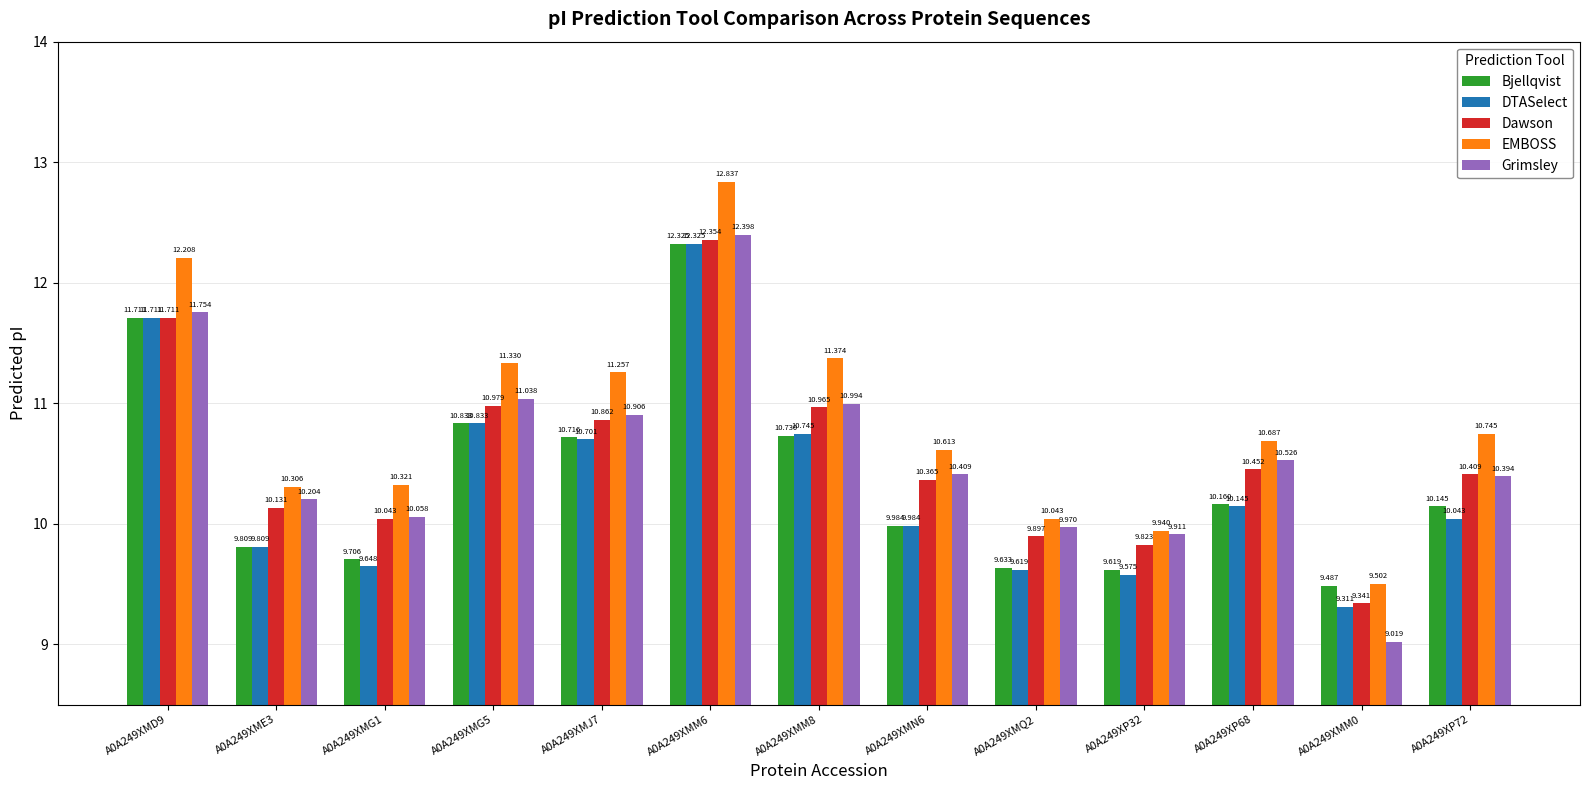

What is the value of the DTASelect bar at the 5th from the left?

10.7